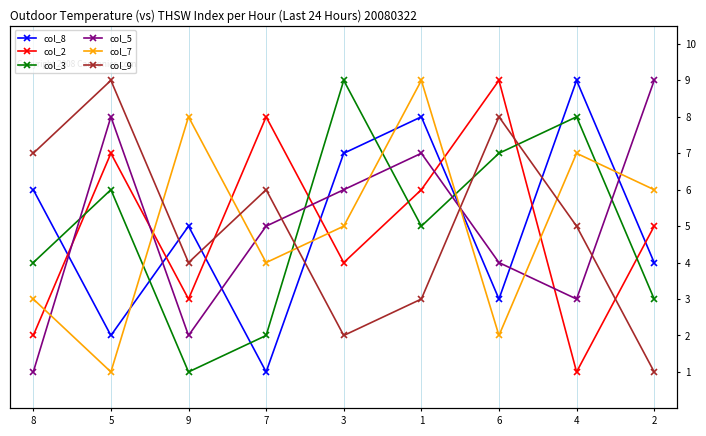

After their last crossing, which series has the higher values: col_3 or col_8?

col_8